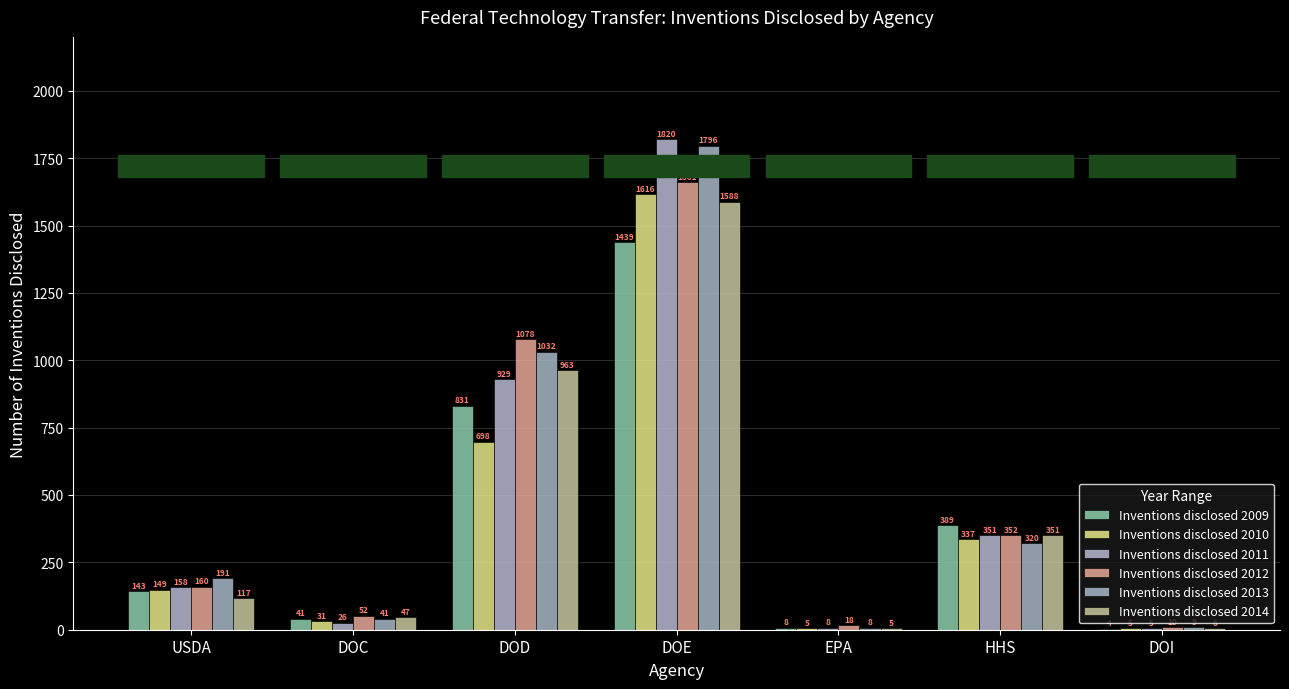

At how many categories does at least one series exceed 975?

2